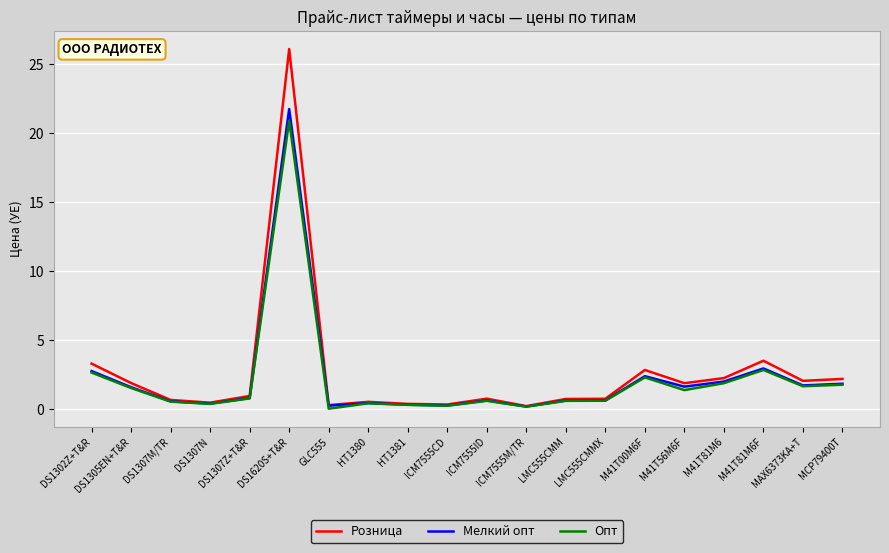

What position from the left is DS1302Z+T&R?

1